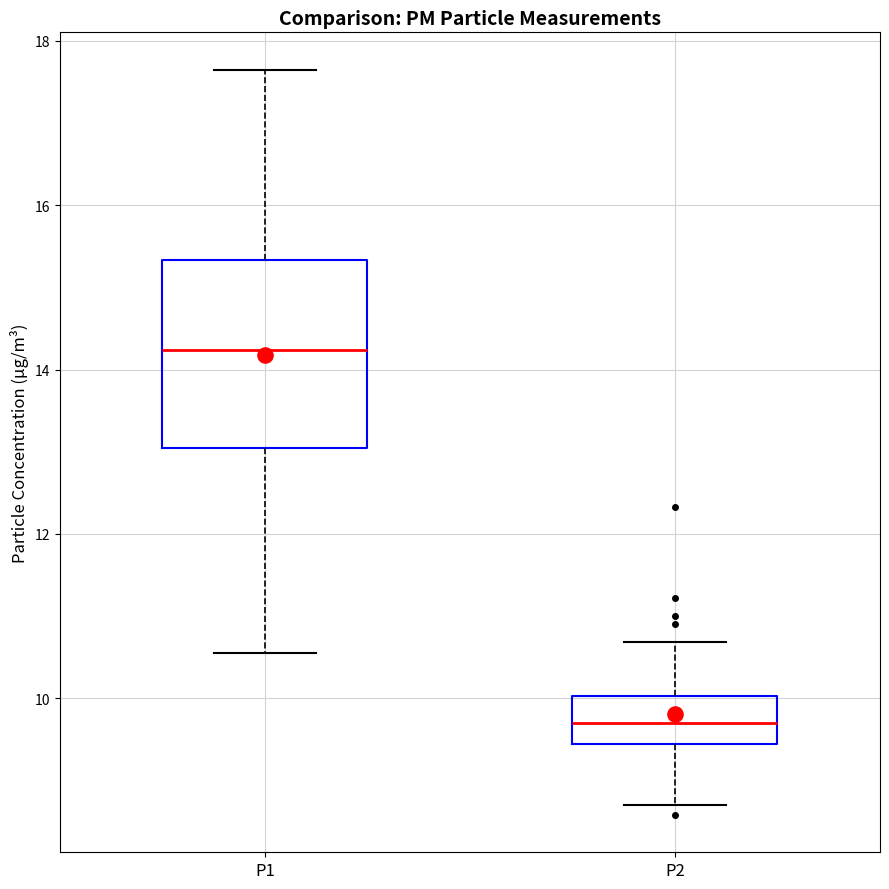

Reading left to right, read every box against the y-axis: the position of its median line, the range the box covers, and the ends of its whiskers. The values are not printed on the chart, so give them approximately, as read against the axis.

P1: median 14.2, box 13.0 to 15.4, whiskers 10.6 to 17.6
P2: median 9.8, box 9.4 to 10.0, whiskers 8.8 to 10.6